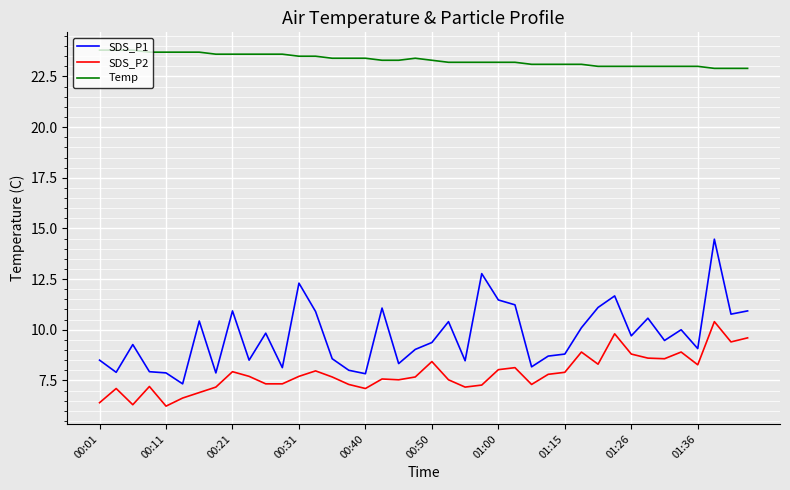

Which series has the largest total across all categories?

Temp